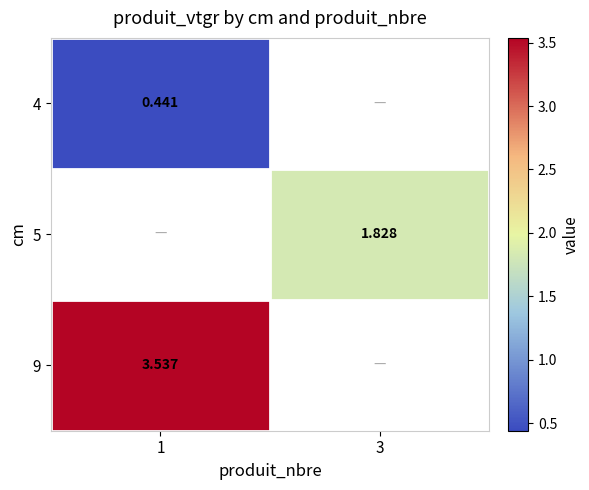

At which label does 9 reach its peak?

1